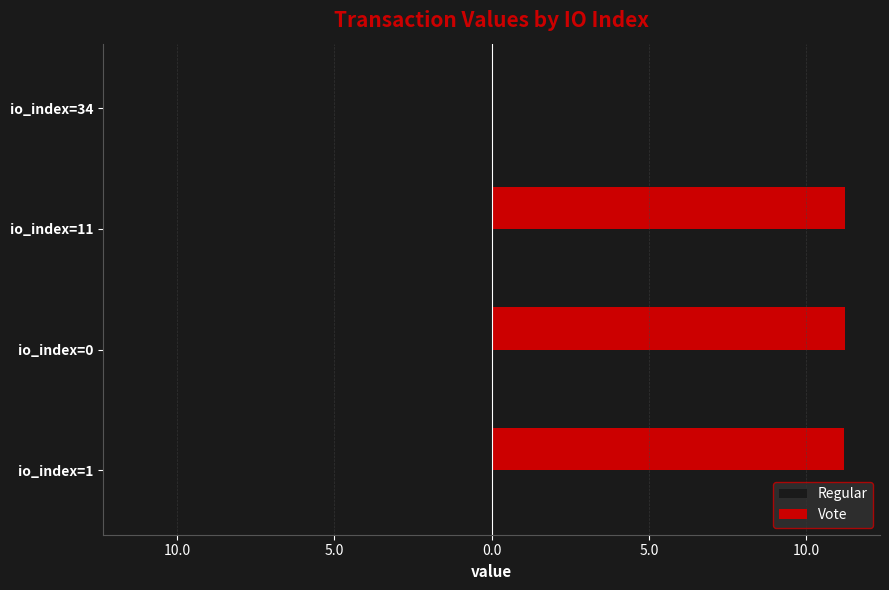

What is the value of the Vote bar at the 2nd from the left?

11.2